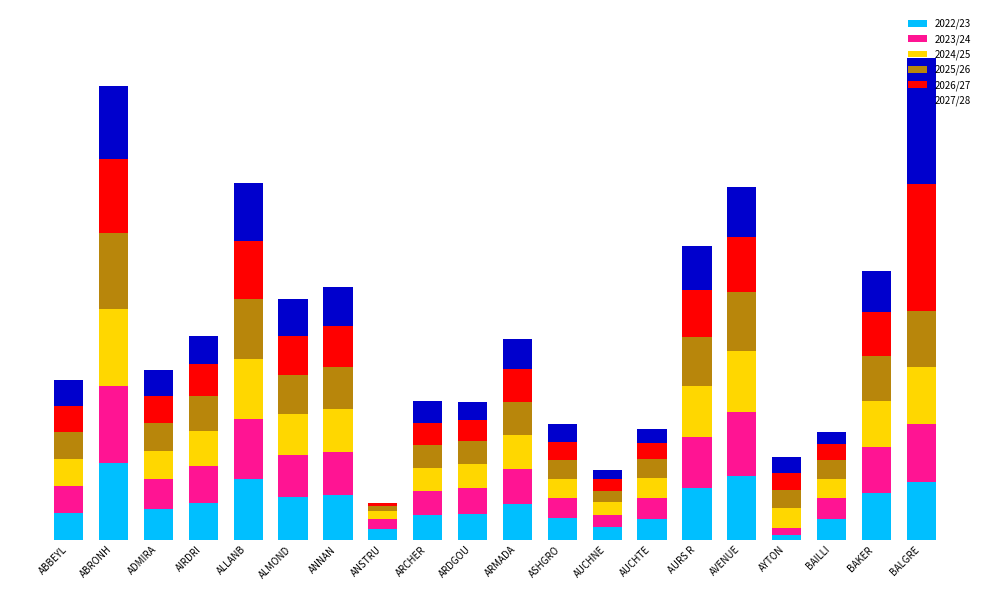

At ABRONH, list the series in order from smallest to largest.

2027/28, 2026/27, 2025/26, 2024/25, 2023/24, 2022/23